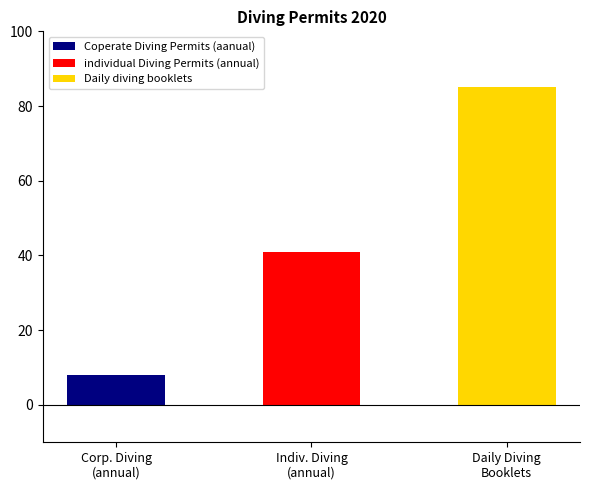

List the labels in order of value, smallest first.

Coperate Diving Permits (aanual), individual Diving Permits (annual), Daily diving booklets